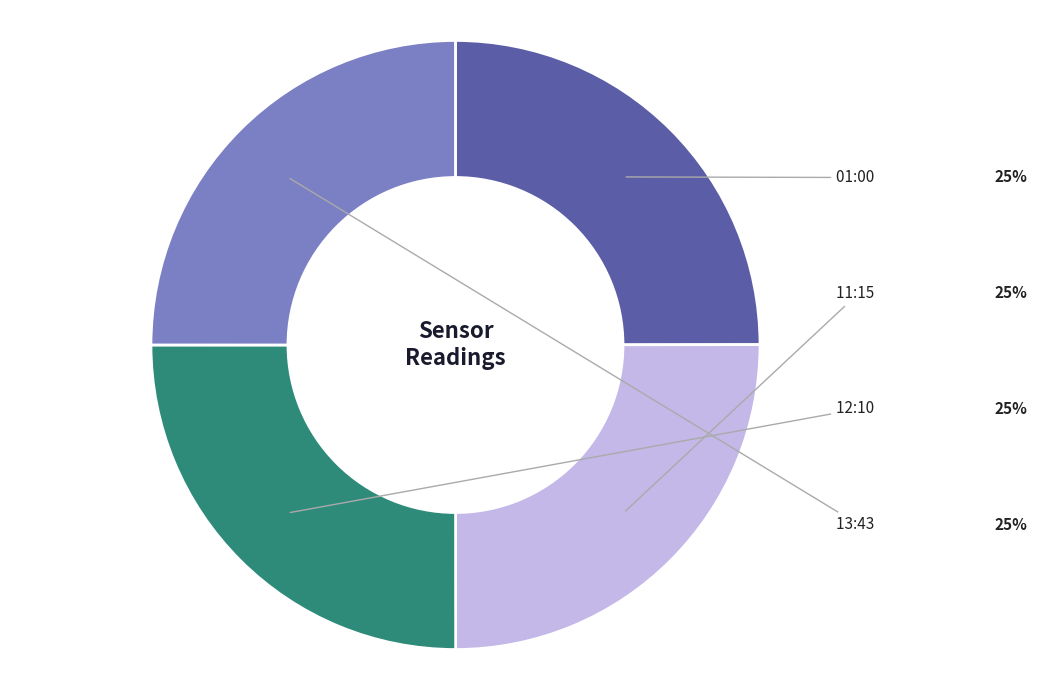

Is there a majority slice in this chart?

No